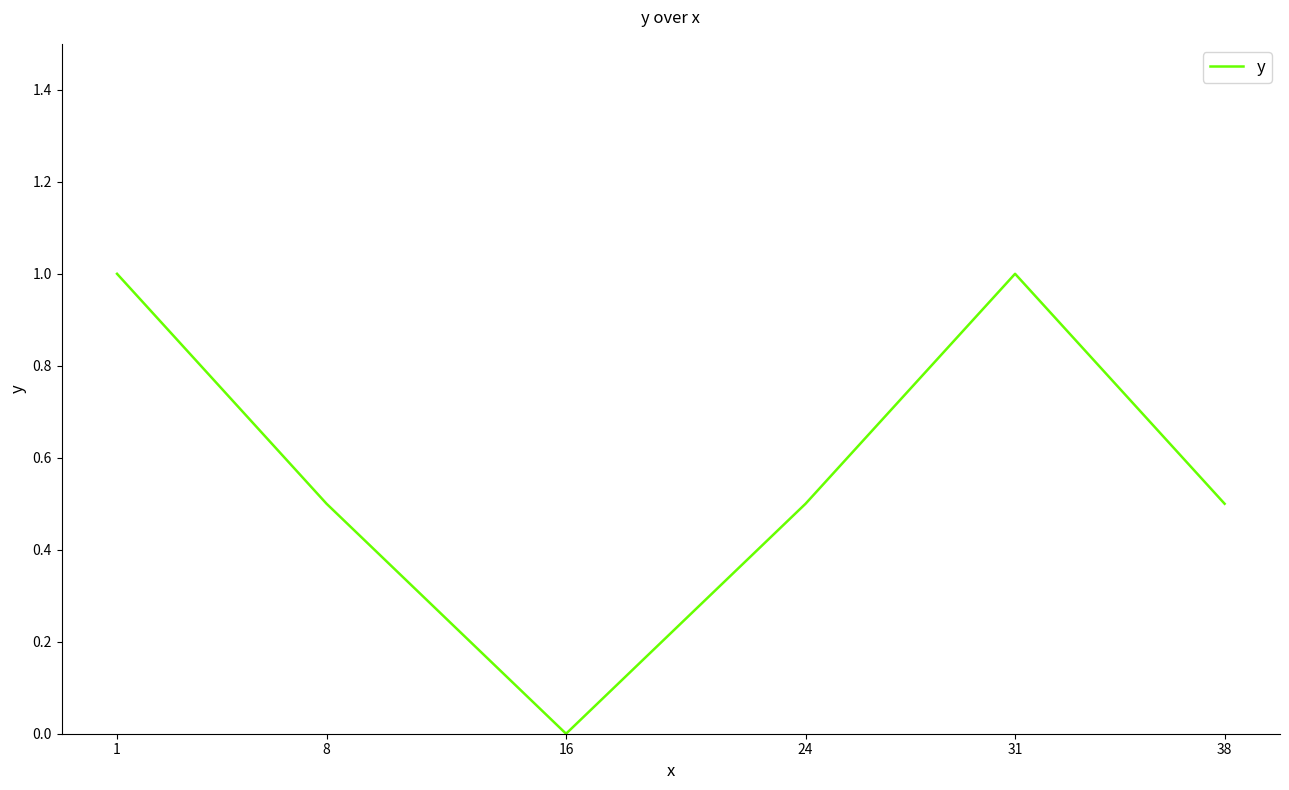

Count the values in the range 0 to 1.

6